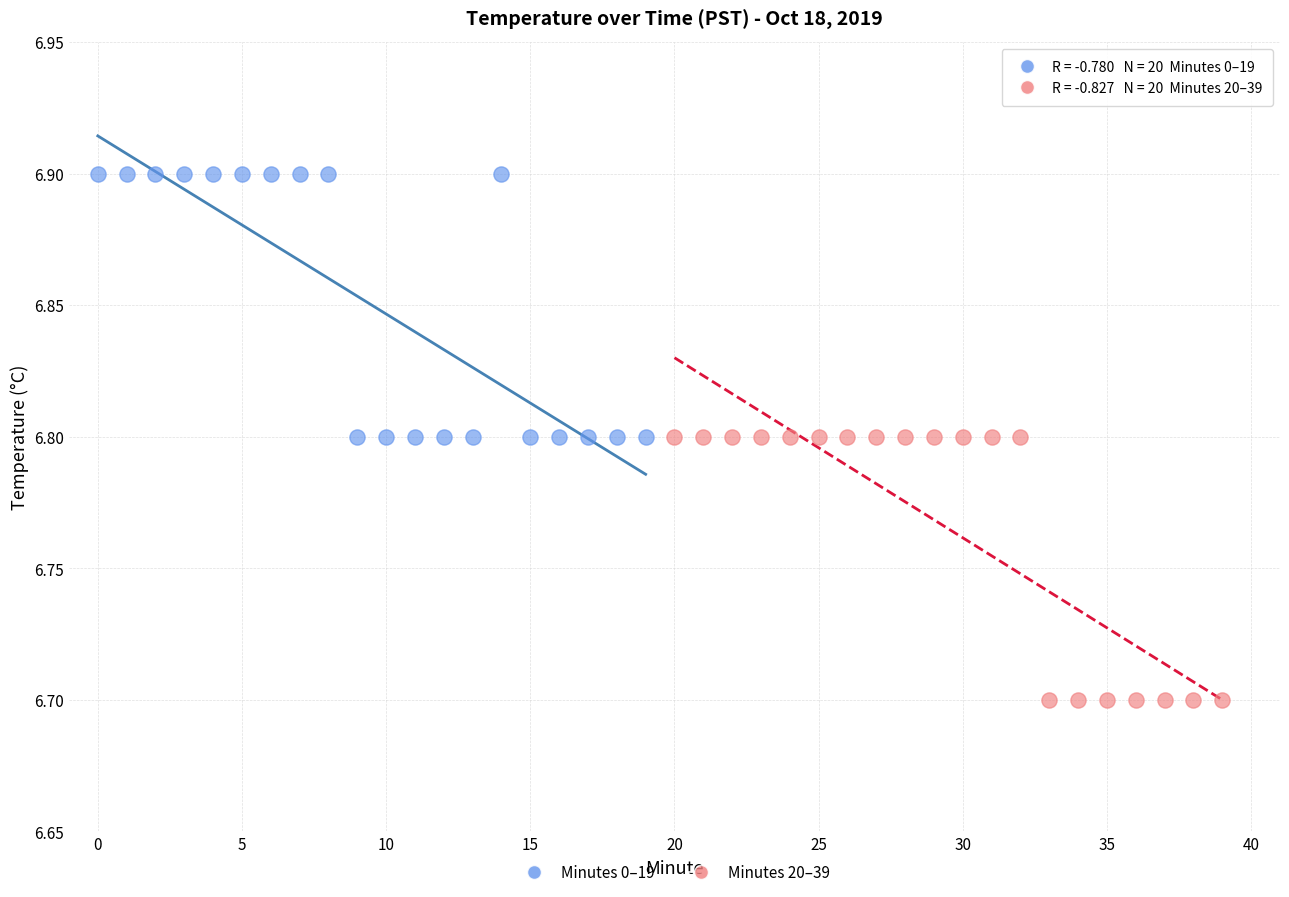

Which series contains the highest Y value?

Minutes 0–19